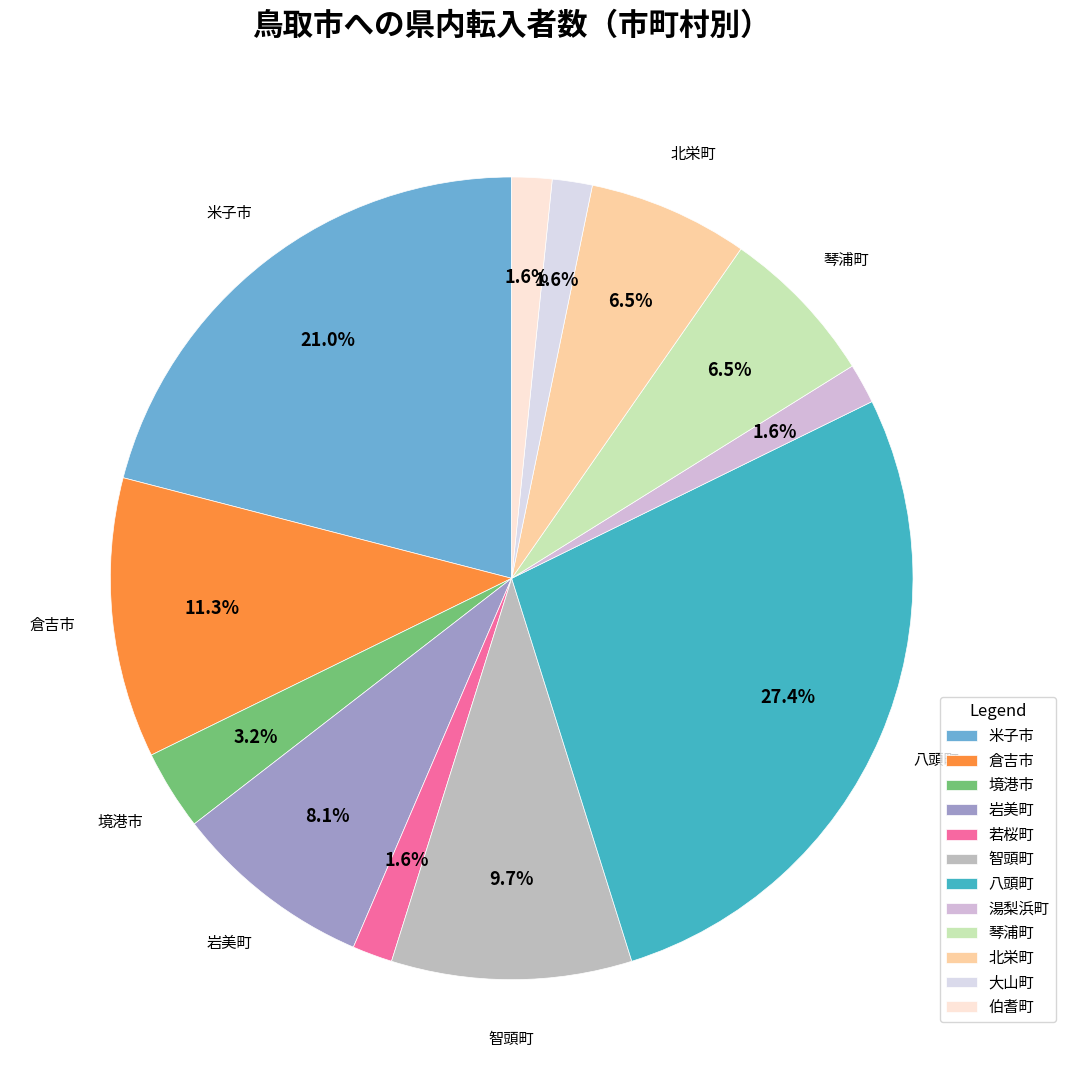

To the nearest percent, what is the difference between the largest and smallest slice percentages?

26%